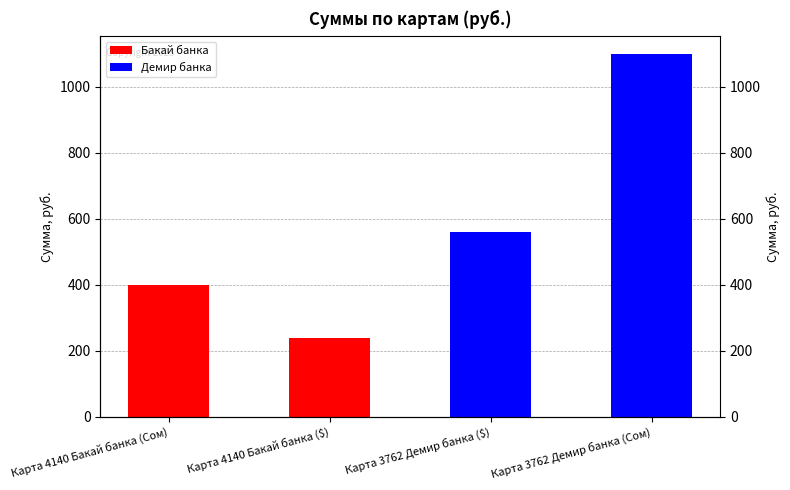

Rank the categories by value from lowest to highest.

Карта 4140 Бакай банка ($), Карта 4140 Бакай банка (Сом), Карта 3762 Демир банка ($), Карта 3762 Демир банка (Сом)